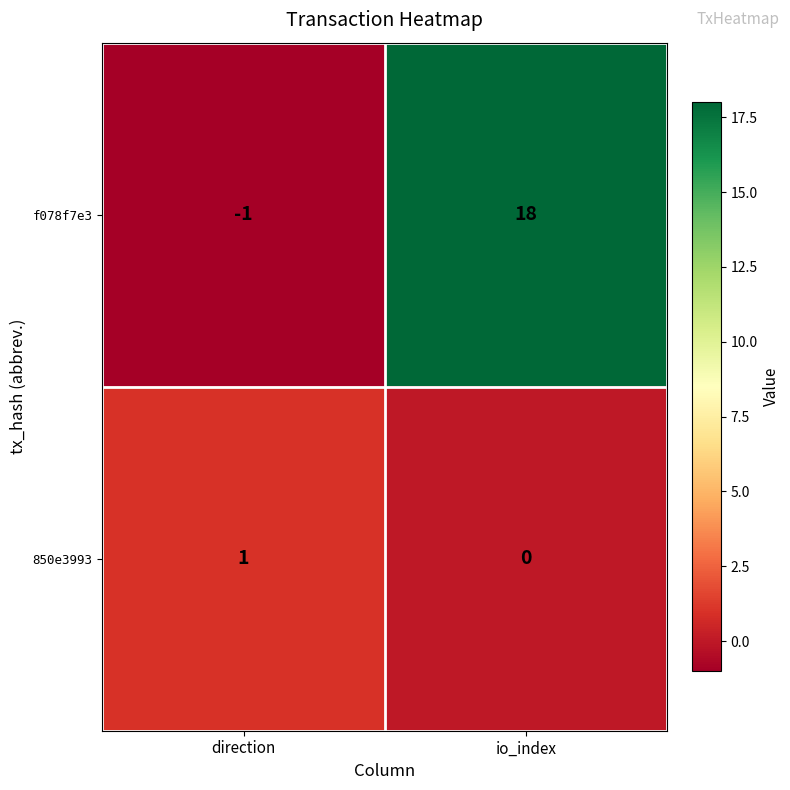

List the series in order of their peak value, lowest first.

850e3993, f078f7e3